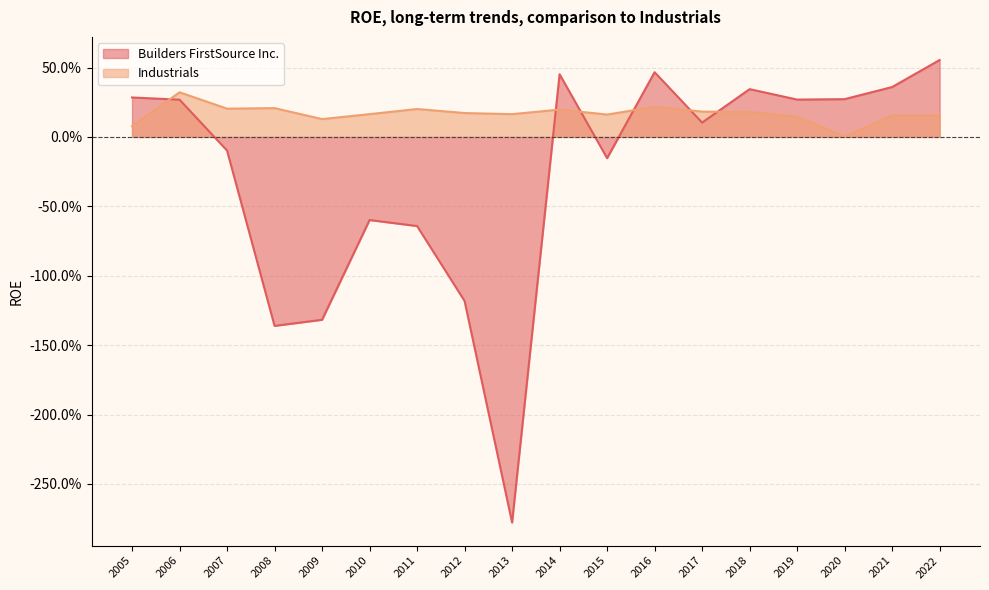

Which category has the highest value across all series?

2022